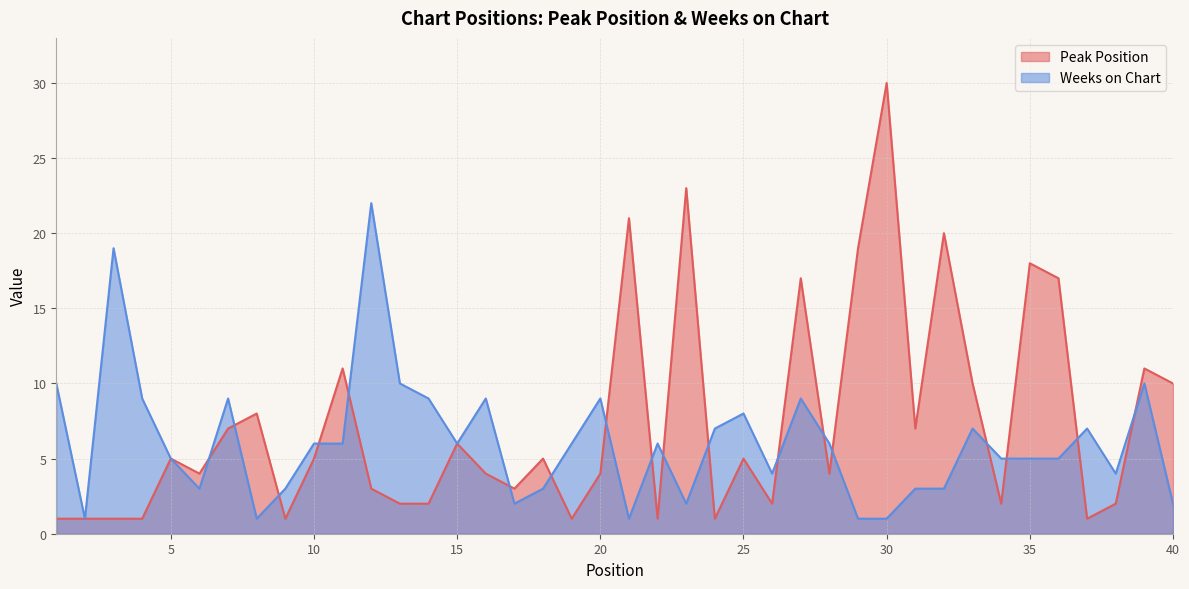

Reading left to right, extract all data points from this chart.

Peak Position: 1	1	1	1	5	4	7	8	1	5	11	3	2	2	6	4	3	5	1	4	21	1	23	1	5	2	17	4	19	30	7	20	10	2	18	17	1	2	11	10
Weeks on Chart: 10	1	19	9	5	3	9	1	3	6	6	22	10	9	6	9	2	3	6	9	1	6	2	7	8	4	9	6	1	1	3	3	7	5	5	5	7	4	10	2